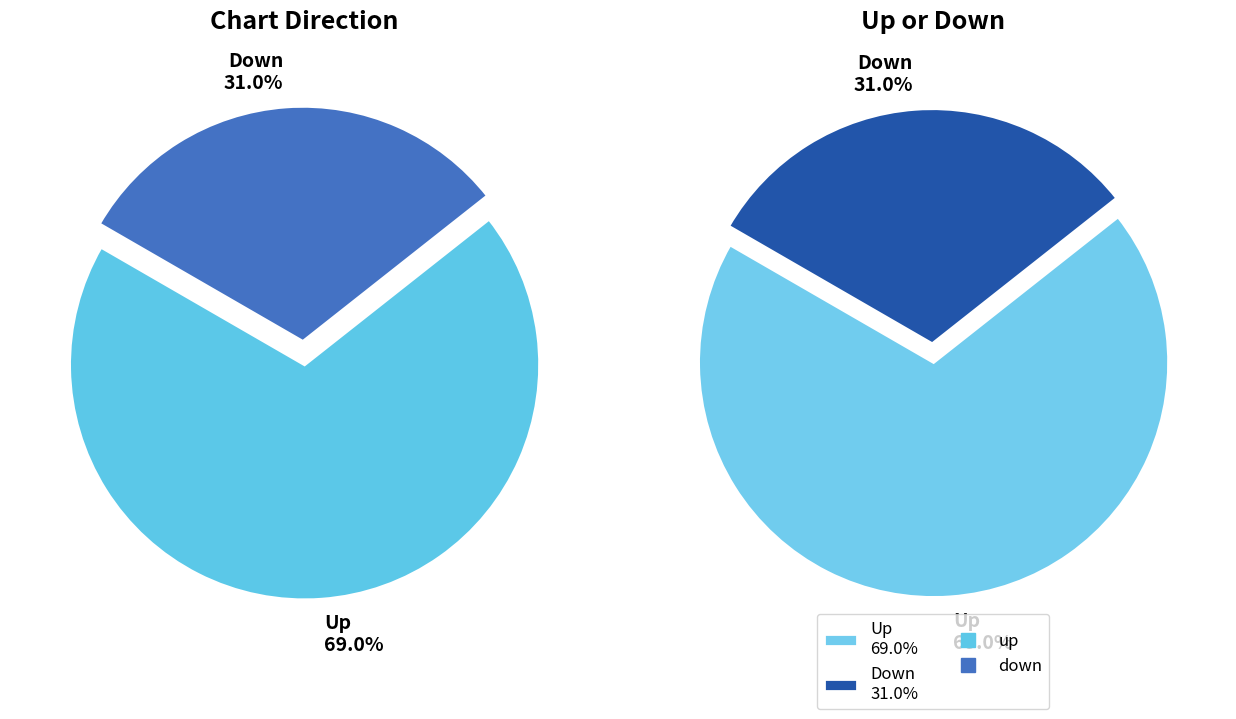

How many slices are in this pie chart?

2